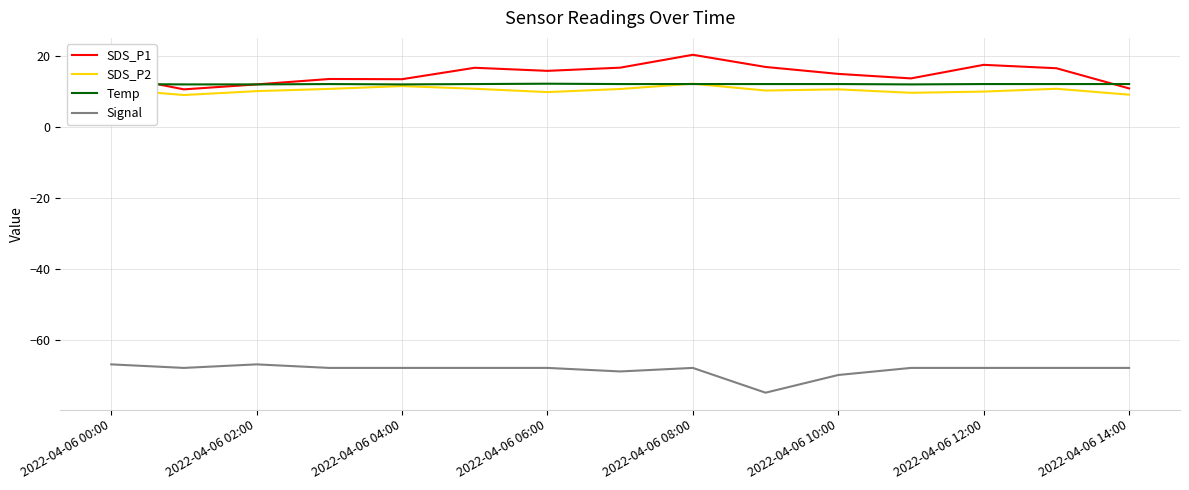

True or false: Signal and SDS_P2 intersect in this chart.

False